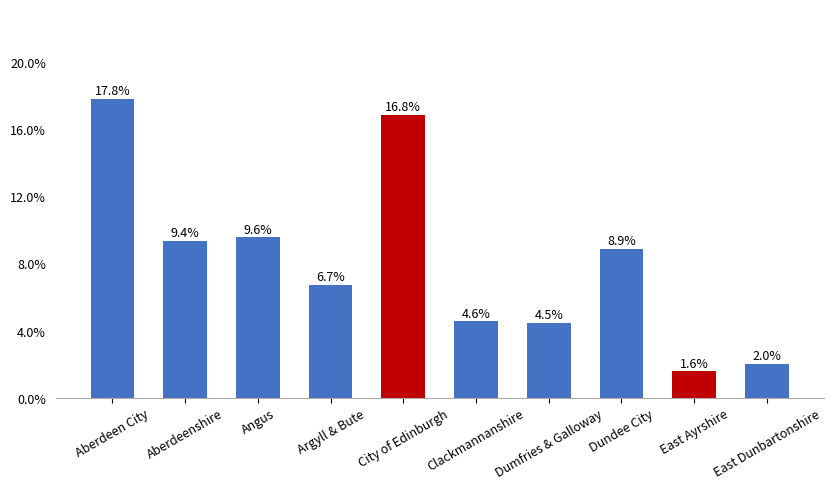

List the labels in order of value, largest first.

Aberdeen City, City of Edinburgh, Angus, Aberdeenshire, Dundee City, Argyll & Bute, Clackmannanshire, Dumfries & Galloway, East Dunbartonshire, East Ayrshire